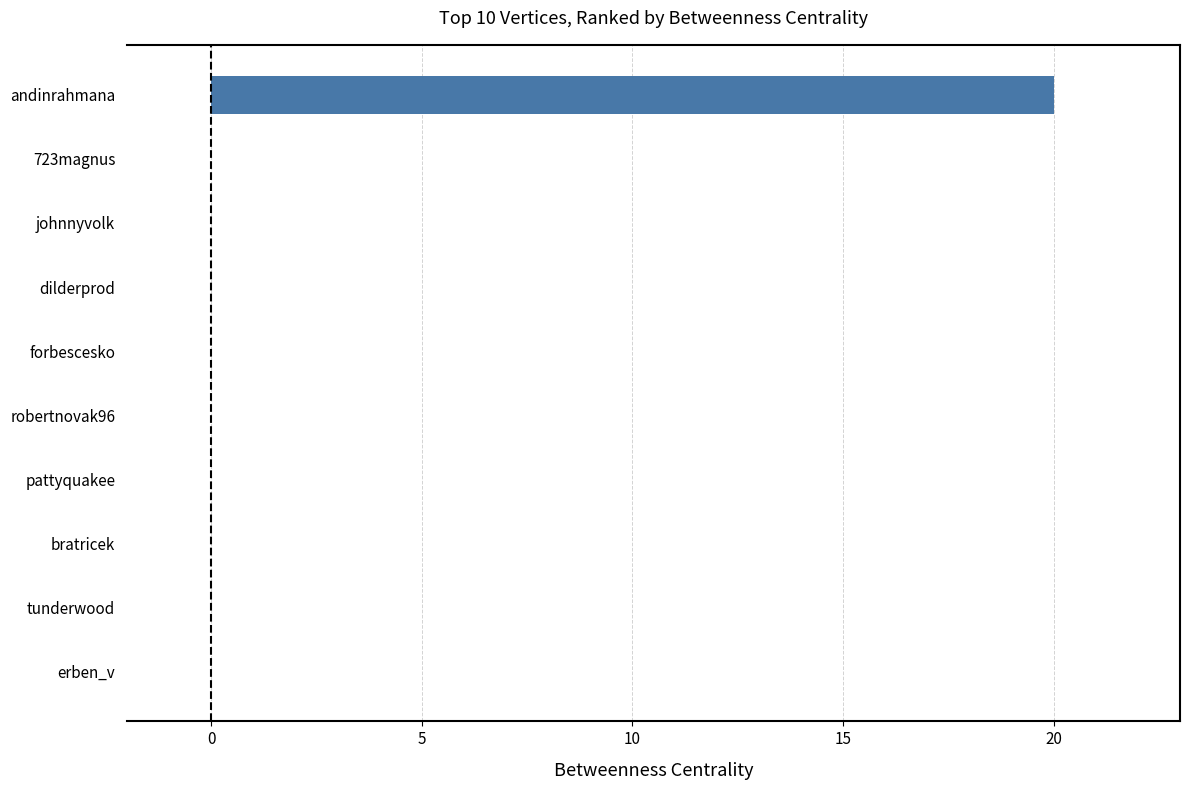

The chart shows a value of 0 at dilderprod. True or false?

True